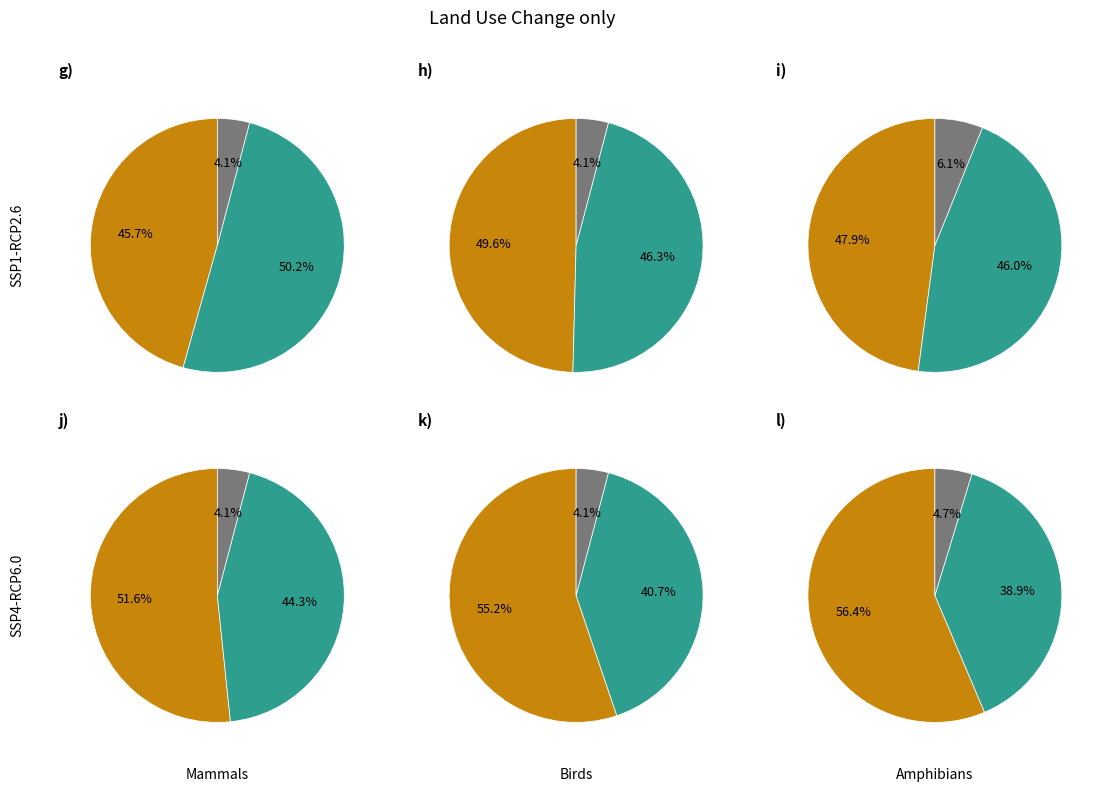

To the nearest percent, what portion does 40 represent?

5%